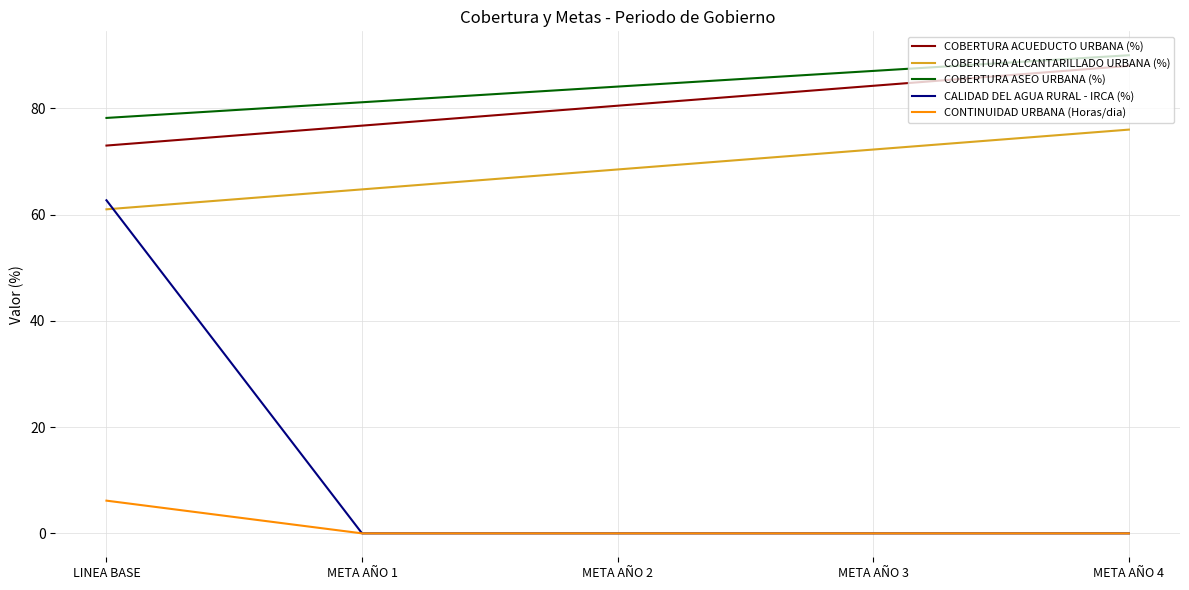

List the labels in order of COBERTURA ACUEDUCTO URBANA (%) value, smallest first.

LINEA BASE, META AÑO 1, META AÑO 2, META AÑO 3, META AÑO 4